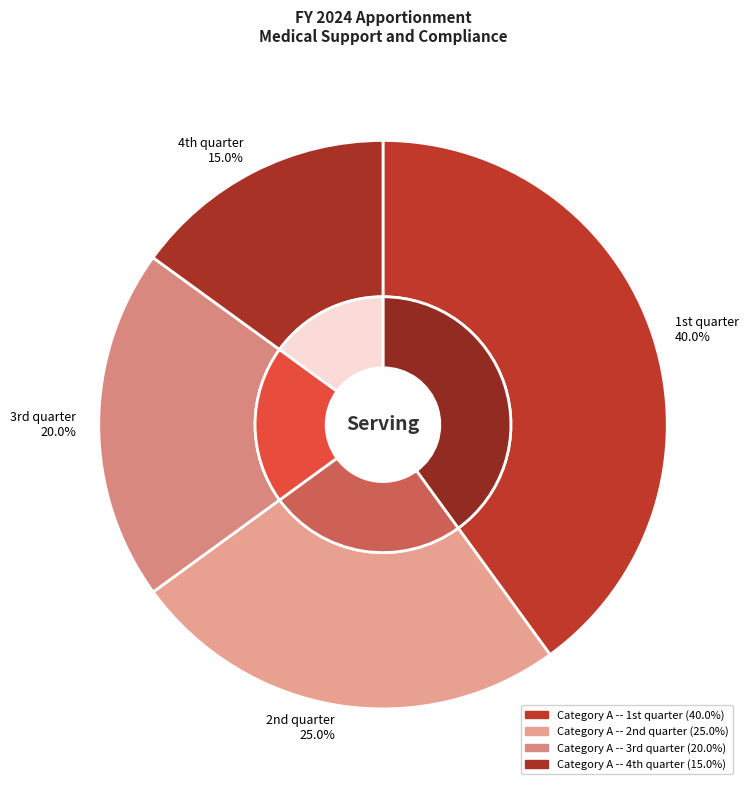

How many slices are in this pie chart?

4